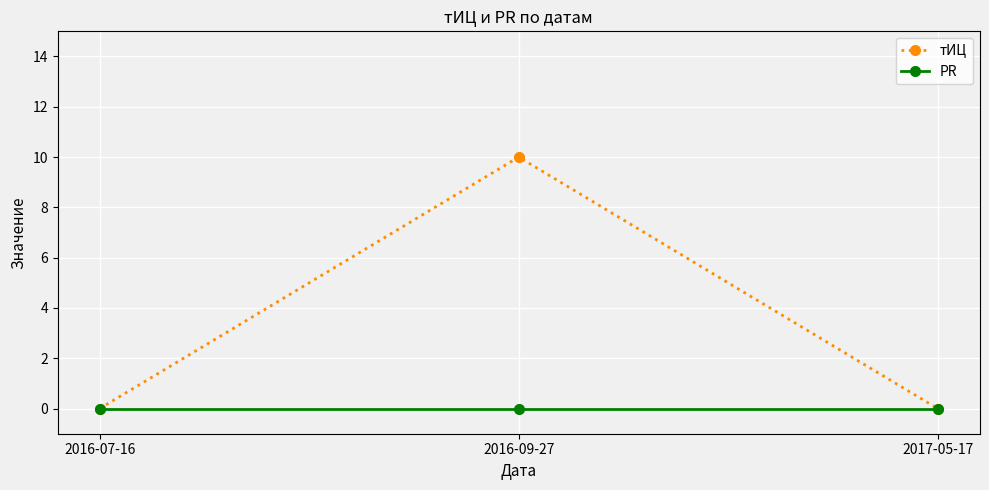

List the series in order of their overall mean, highest first.

тИЦ, PR